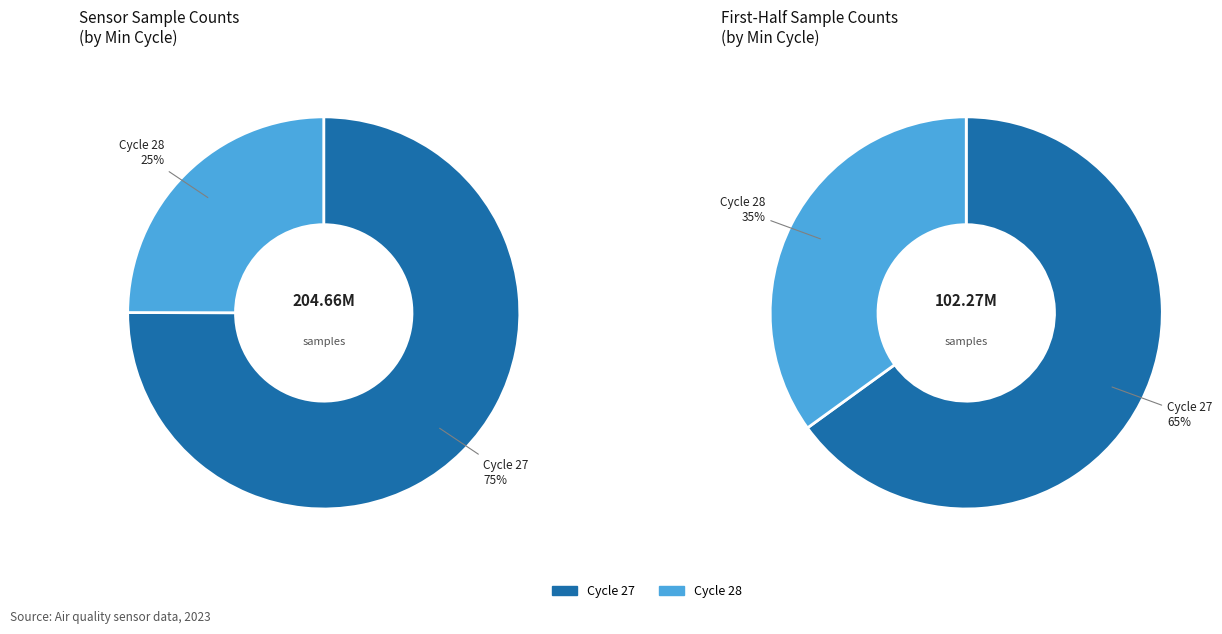

The 27 slice represents 1% of the pie. True or false?

False